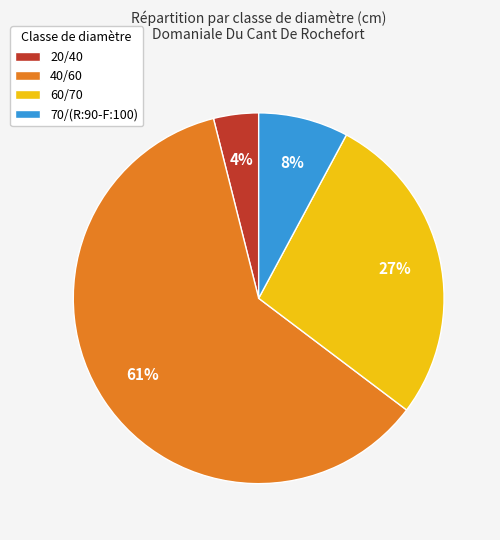

To the nearest percent, what is the average slice percentage?

25%